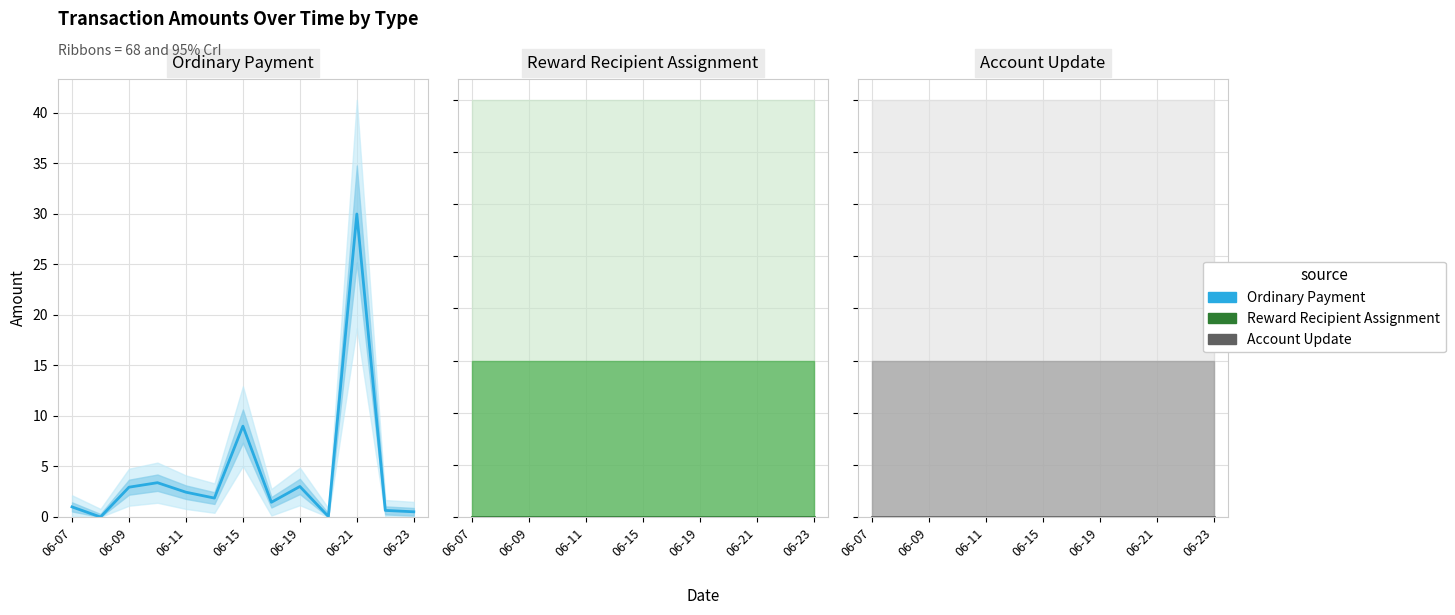

The Account Update series shows 0.0 at 06-19. True or false?

True